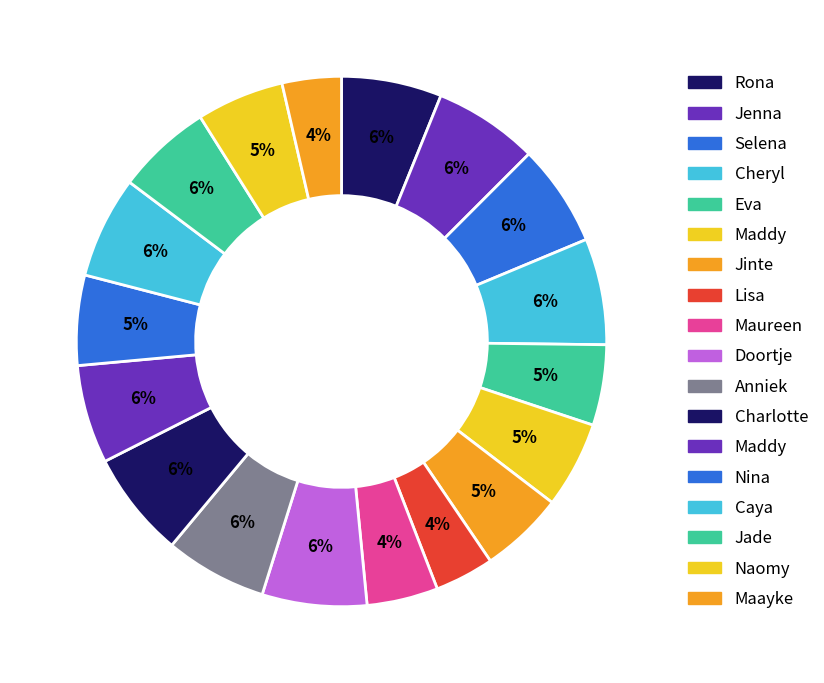

How many segments does this pie chart have?

18